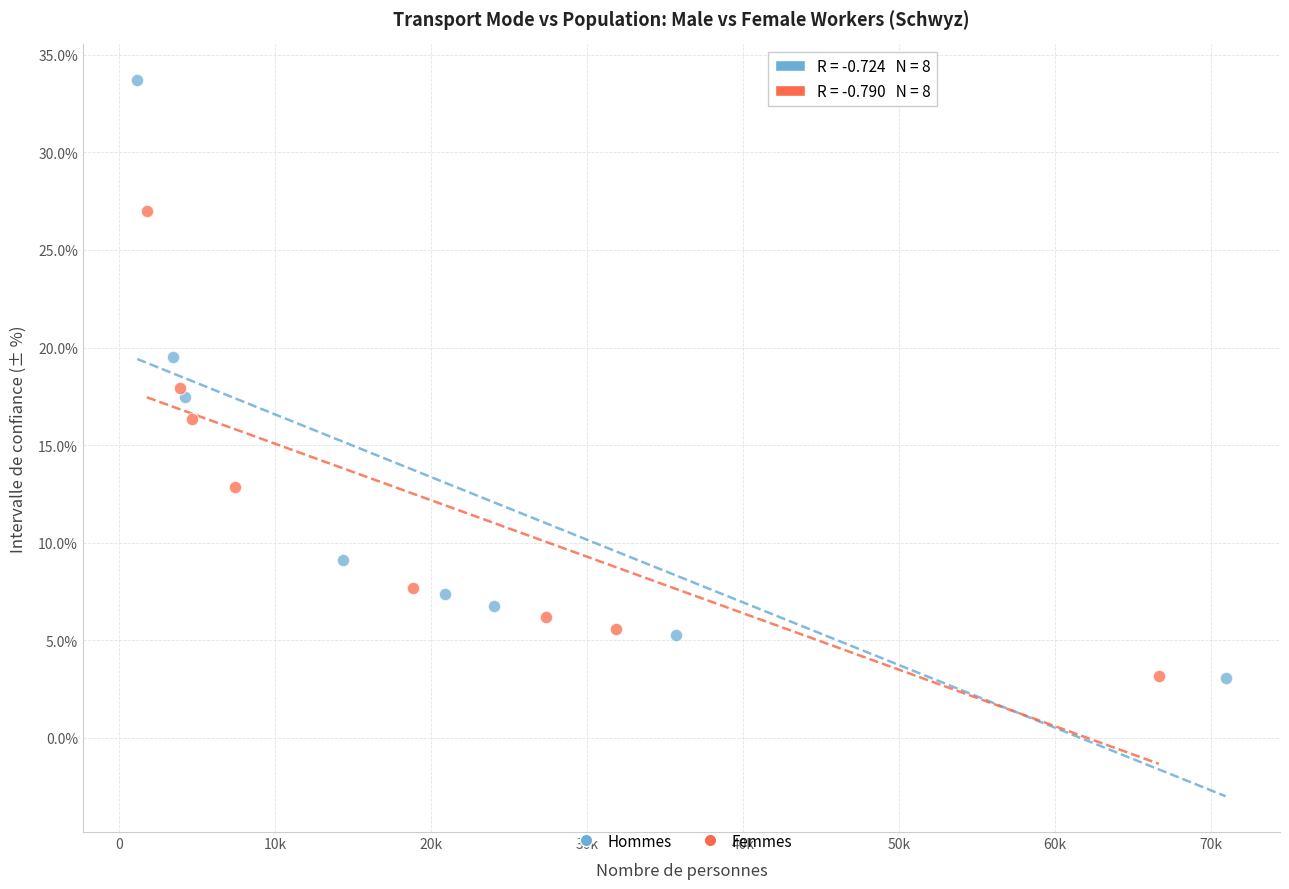

Which series has the widest spread of Y values?

Hommes